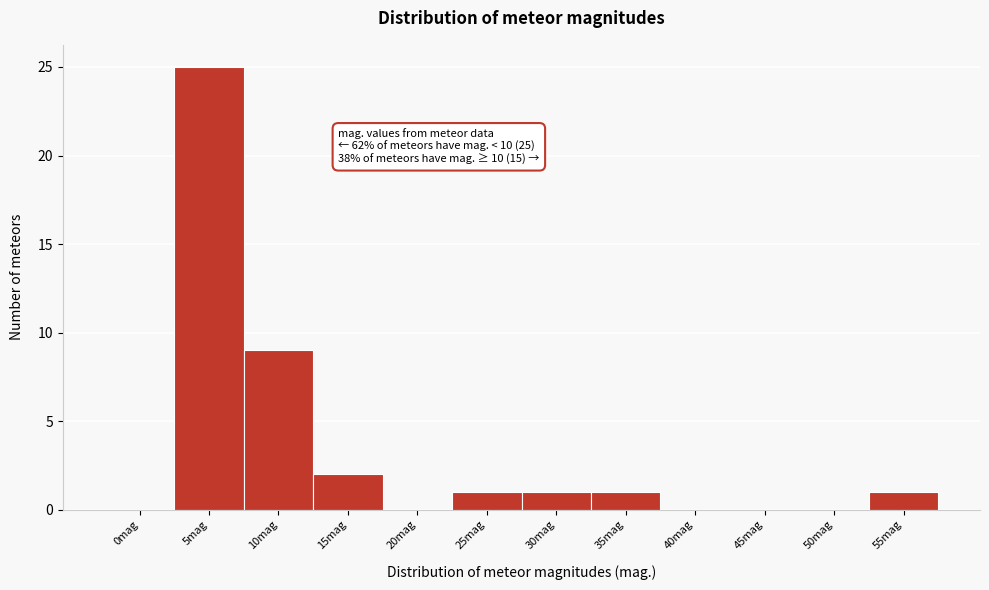

Reading left to right, what are all the values shown in this chart?

0mag=0	5mag=25	10mag=9	15mag=2	20mag=0	25mag=1	30mag=1	35mag=1	40mag=0	45mag=0	50mag=0	55mag=1